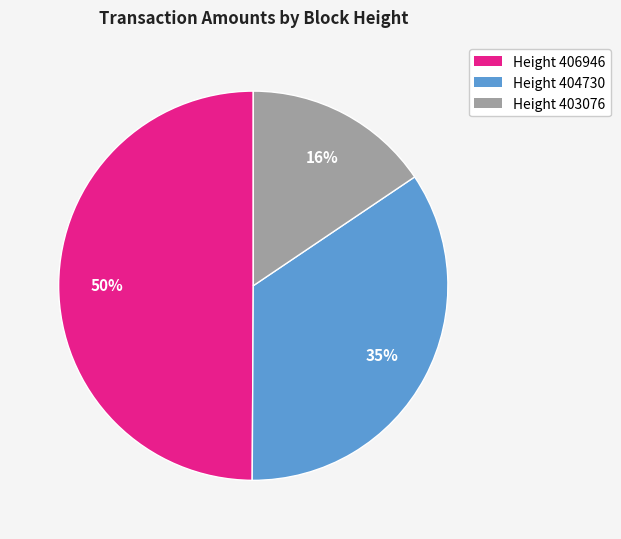

Rank the categories by value from highest to lowest.

Height 406946, Height 404730, Height 403076